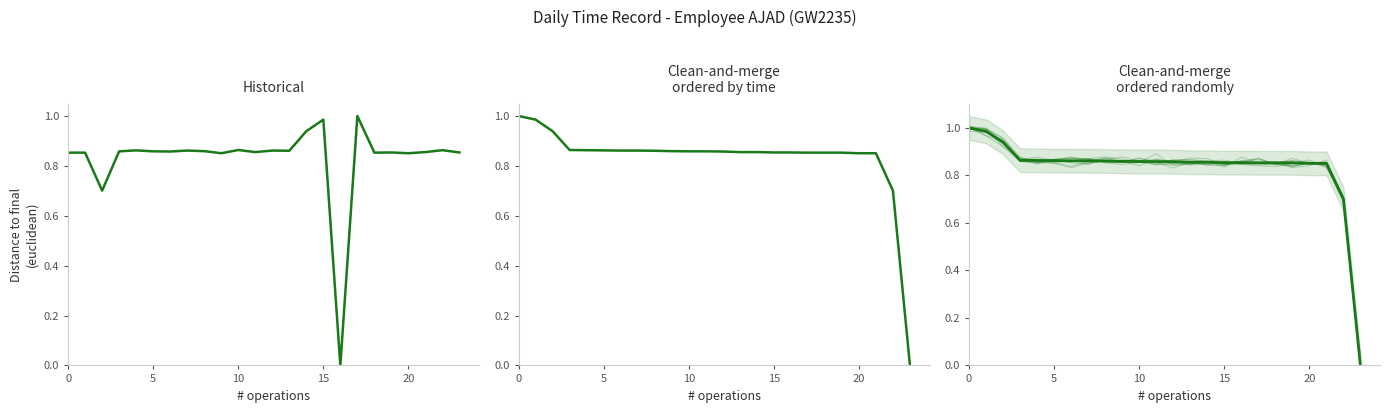

How many lines are shown in the chart?

1